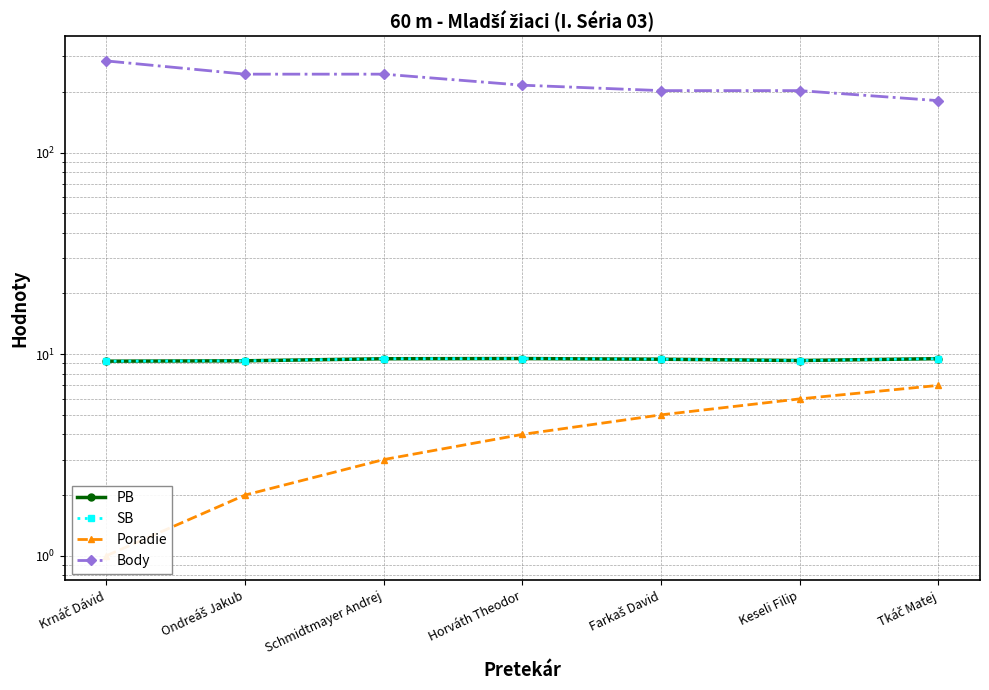

At which label does Poradie first exceed 4?

Farkaš David